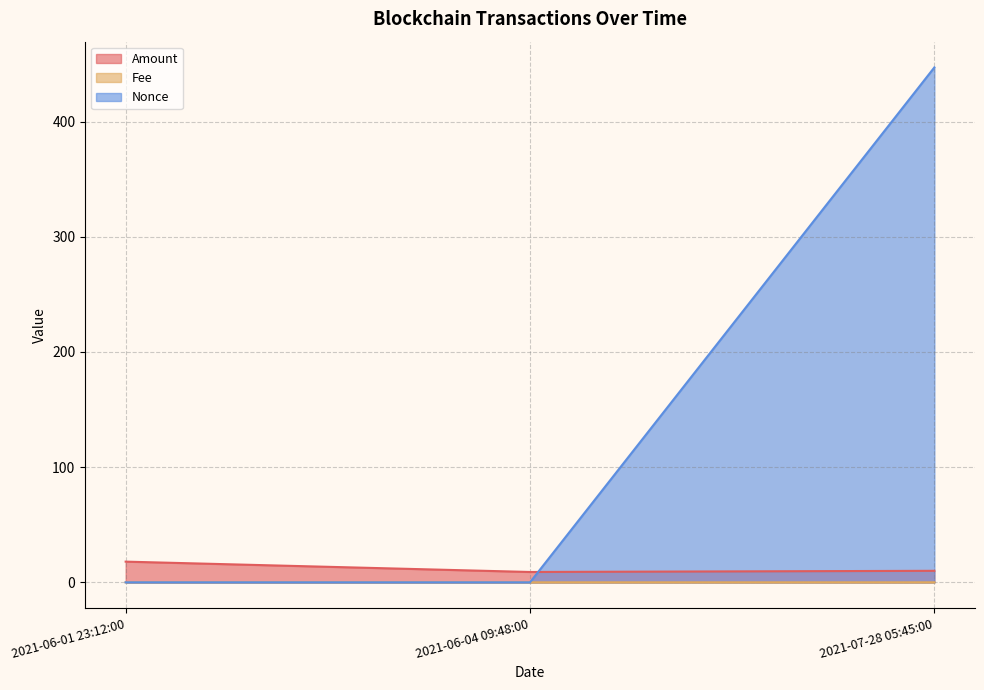

Which has a higher value, 2021-06-01 23:12:00 or 2021-06-04 09:48:00?

2021-06-01 23:12:00